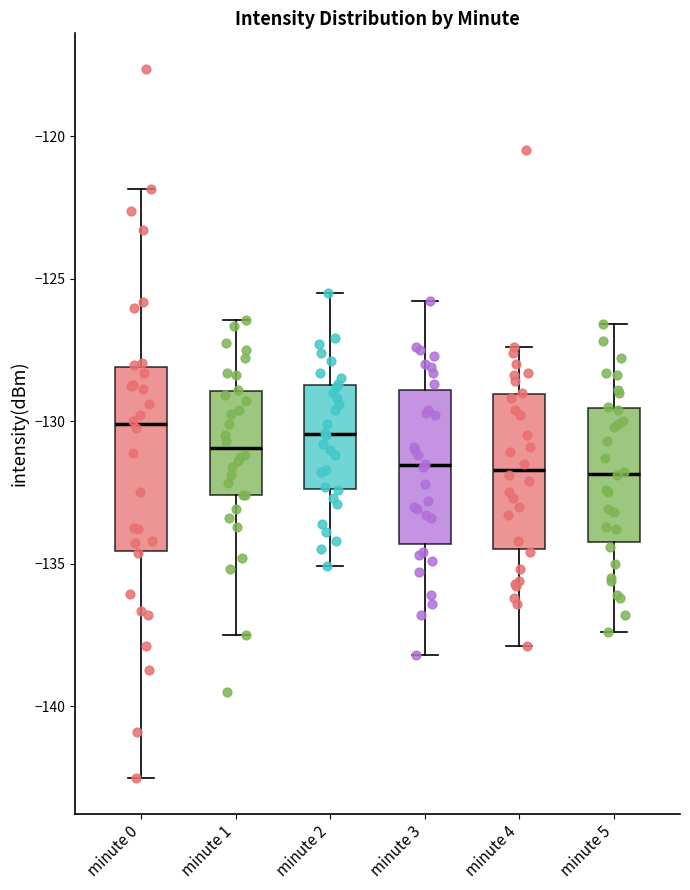

Where does the median line of the box for minute 0 sit on the y-axis? The values are not printed on the chart, so give them approximately, as read against the axis.

-130.0